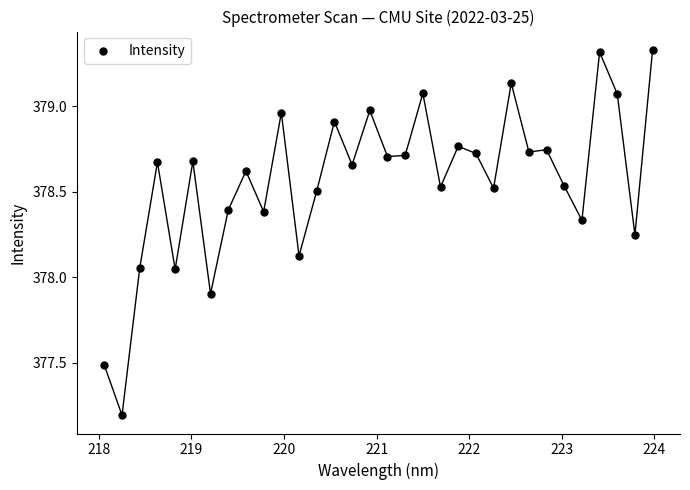

What is the range of Y values (max minus min)?

2.1